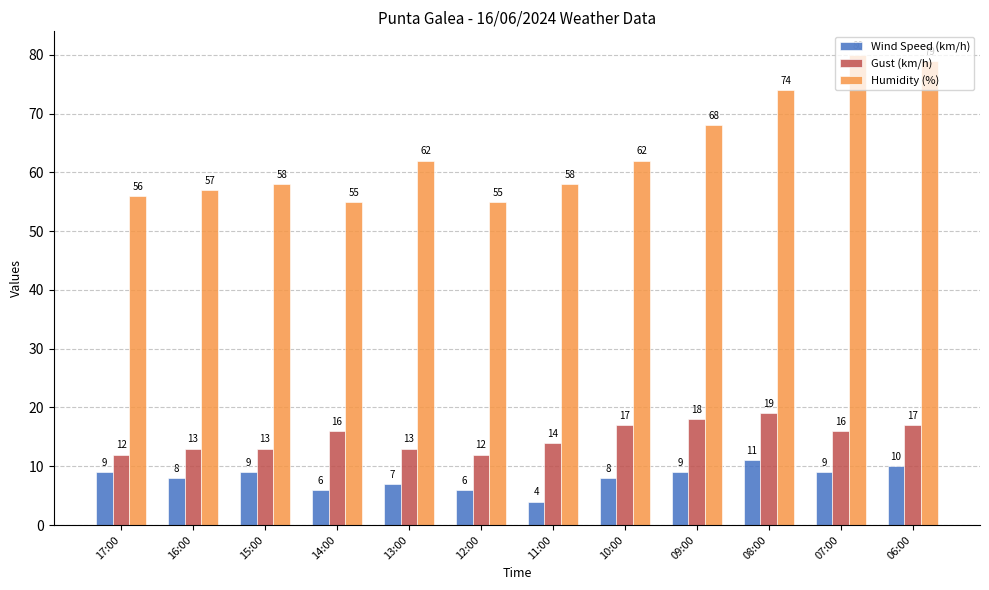

What is the average value of the Wind Speed (km/h) series?

8